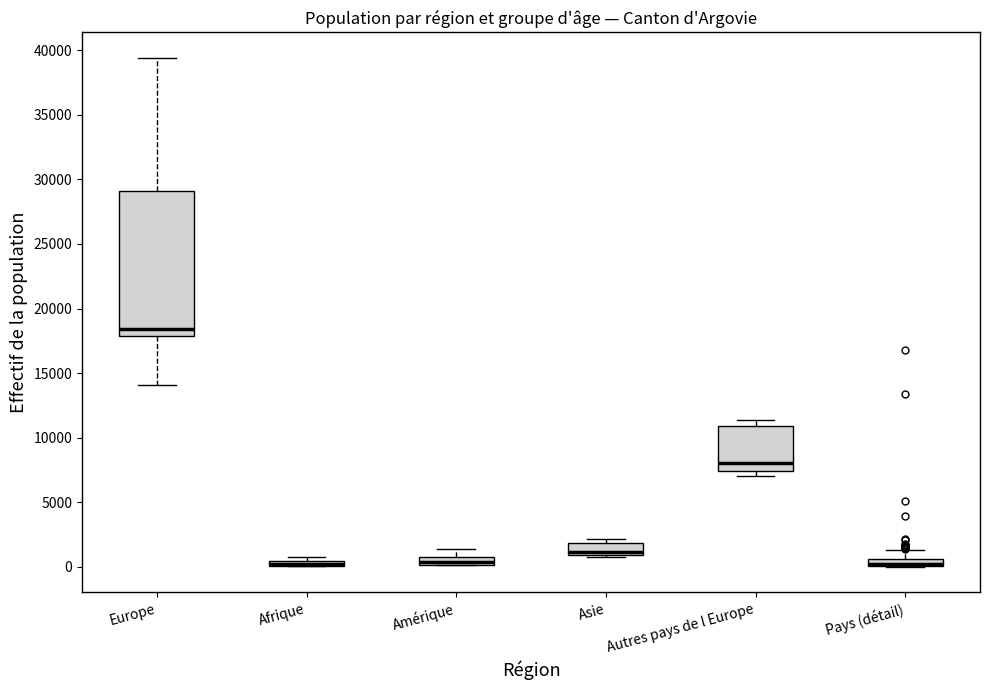

Which box is the tallest, from its lower edge to its upper edge?

Europe